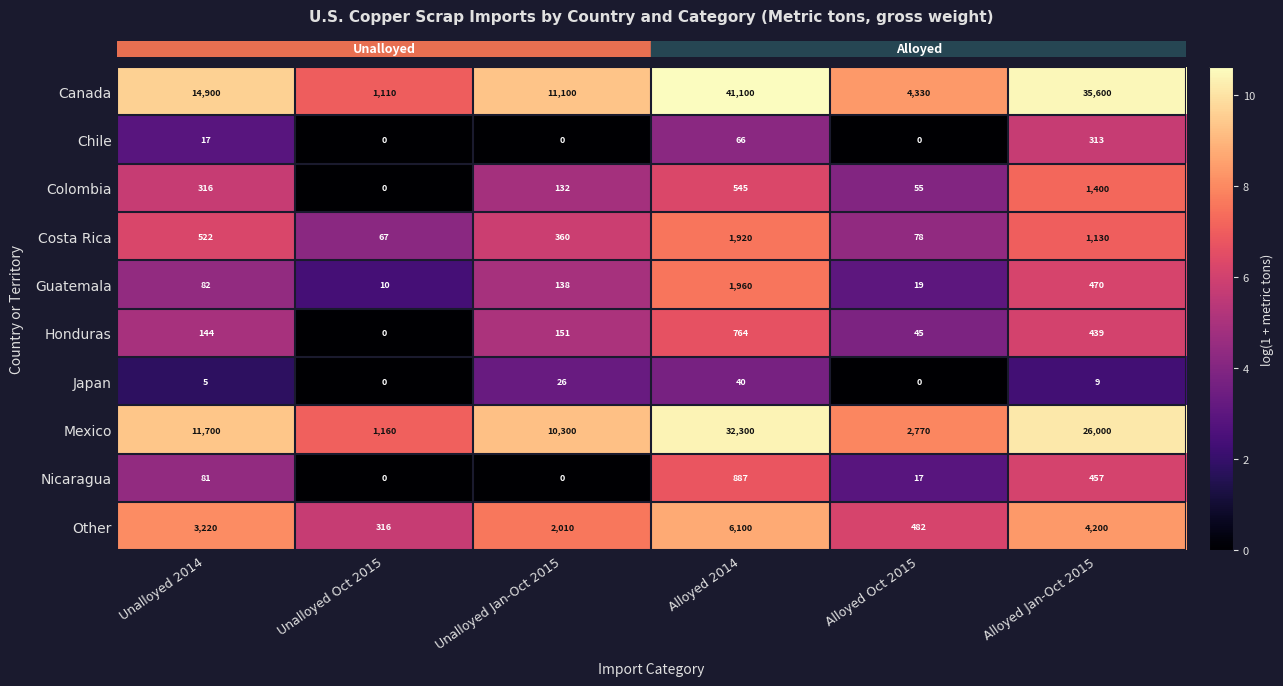

List the series in order of their peak value, lowest first.

Japan, Chile, Honduras, Nicaragua, Colombia, Costa Rica, Guatemala, Other, Mexico, Canada